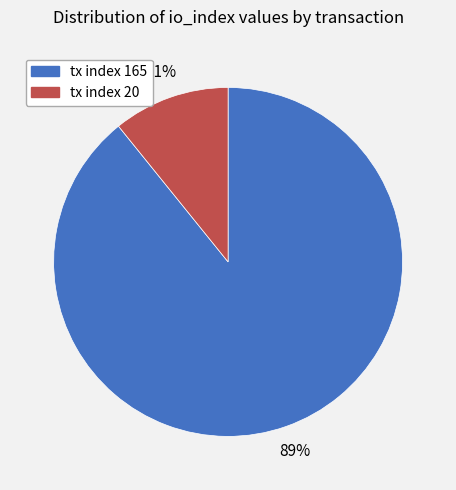

To the nearest percent, what is the combined percentage of tx index 20 and tx index 165?

100%